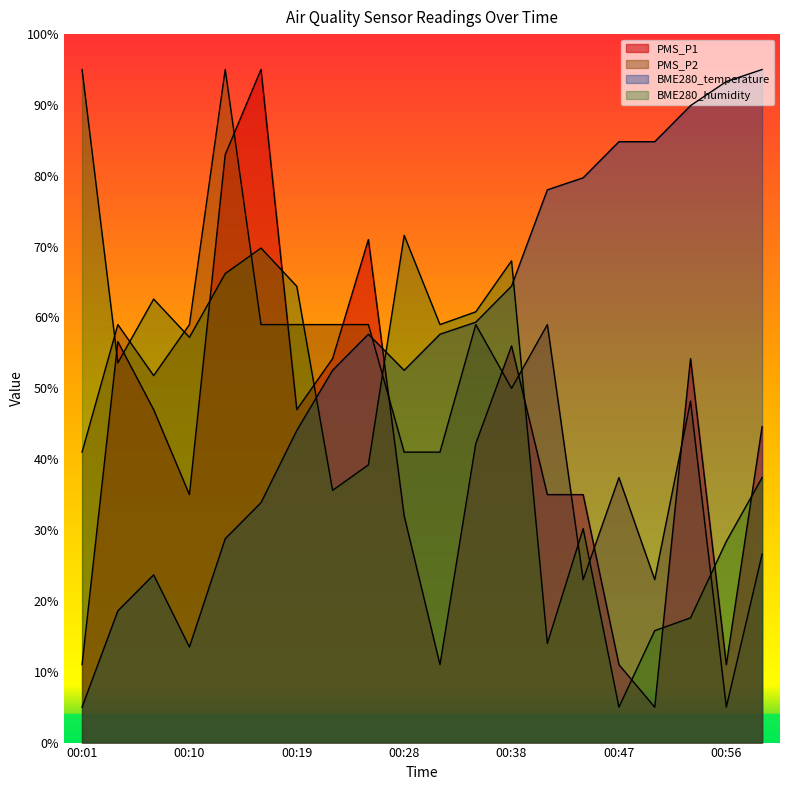

Between 00:28 and 00:13, which is larger?

00:13